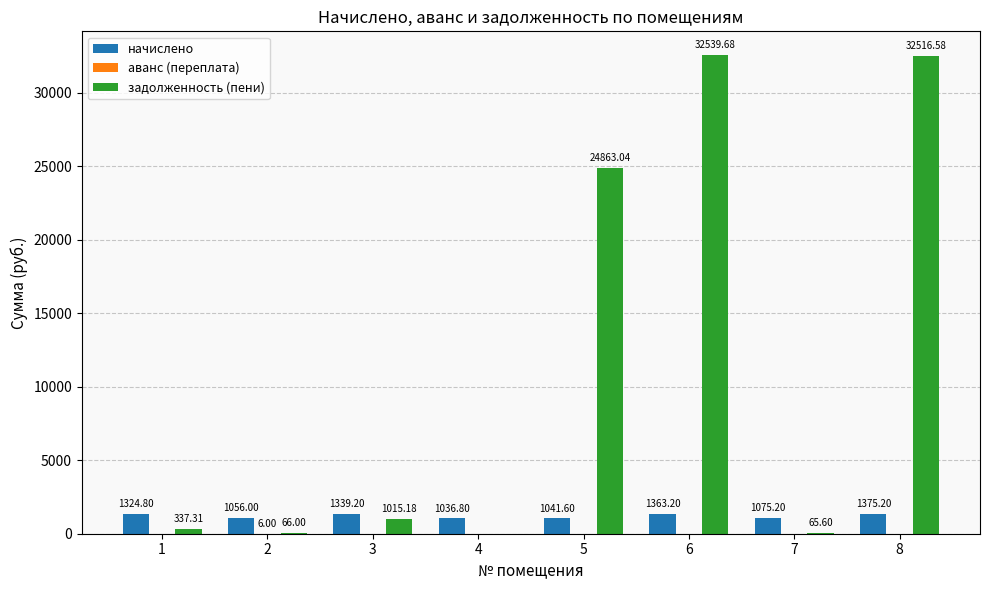

Is the value of задолженность (пени) at 2 greater than the value of начислено at 4?

No